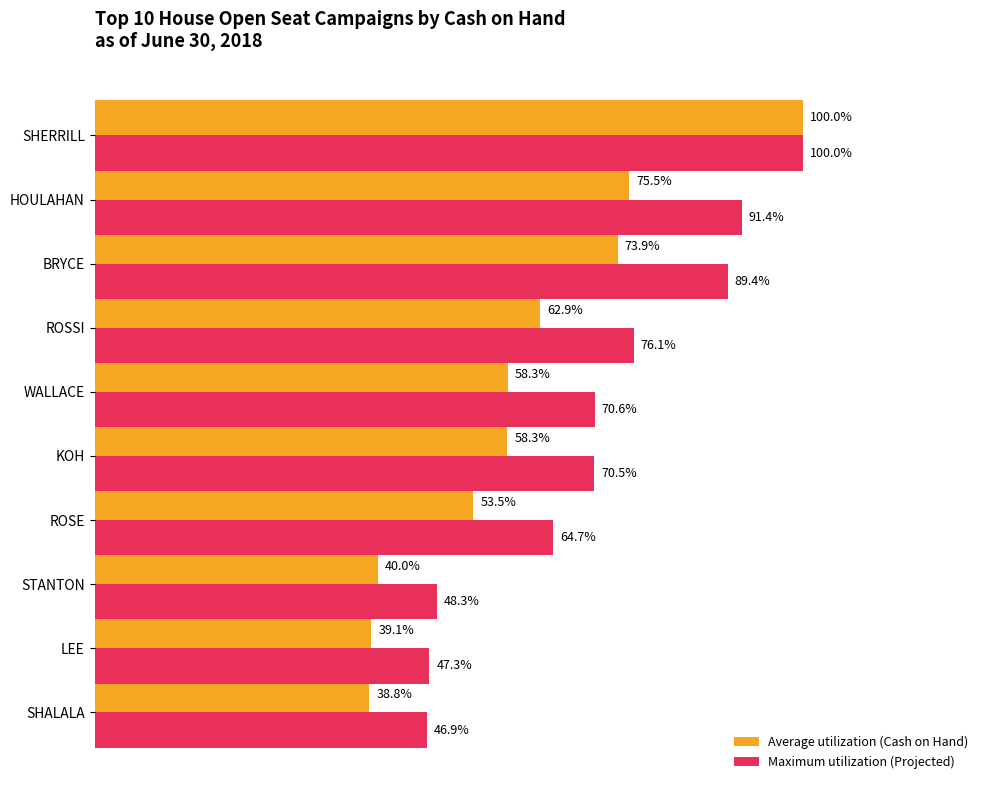

What are all the series names shown in the legend?

Average utilization (Cash on Hand), Maximum utilization (Projected)